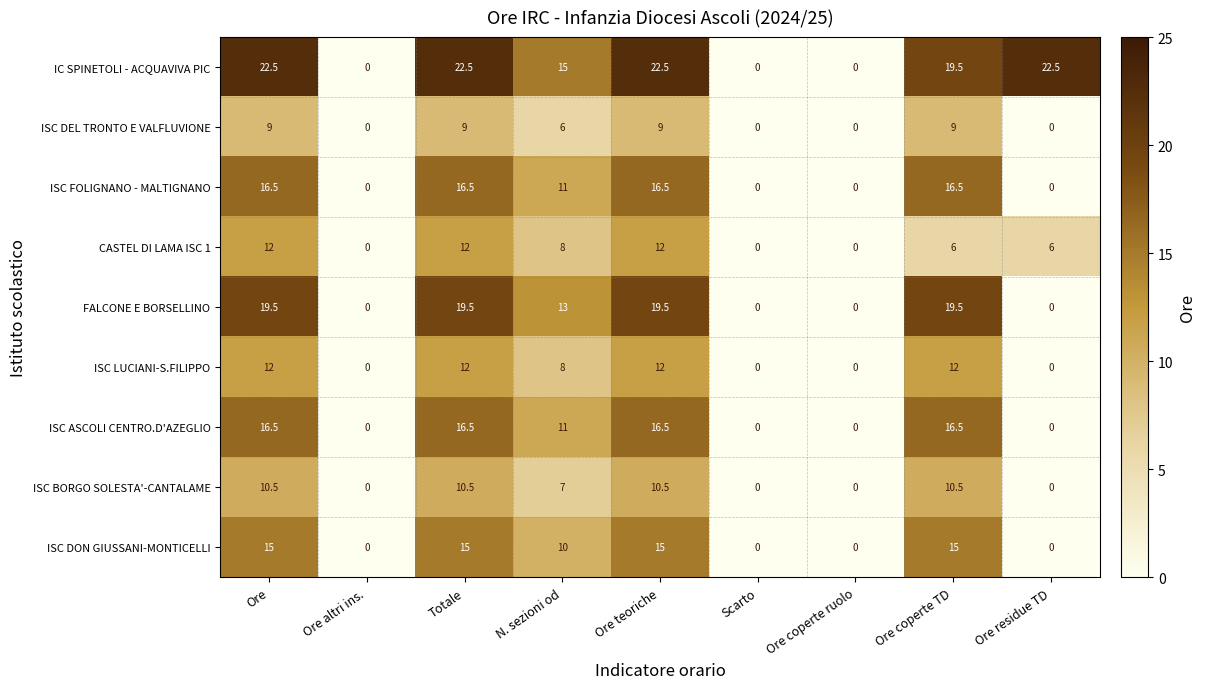

True or false: ISC LUCIANI-S.FILIPPO has a value of 12.0 at Totale.

True